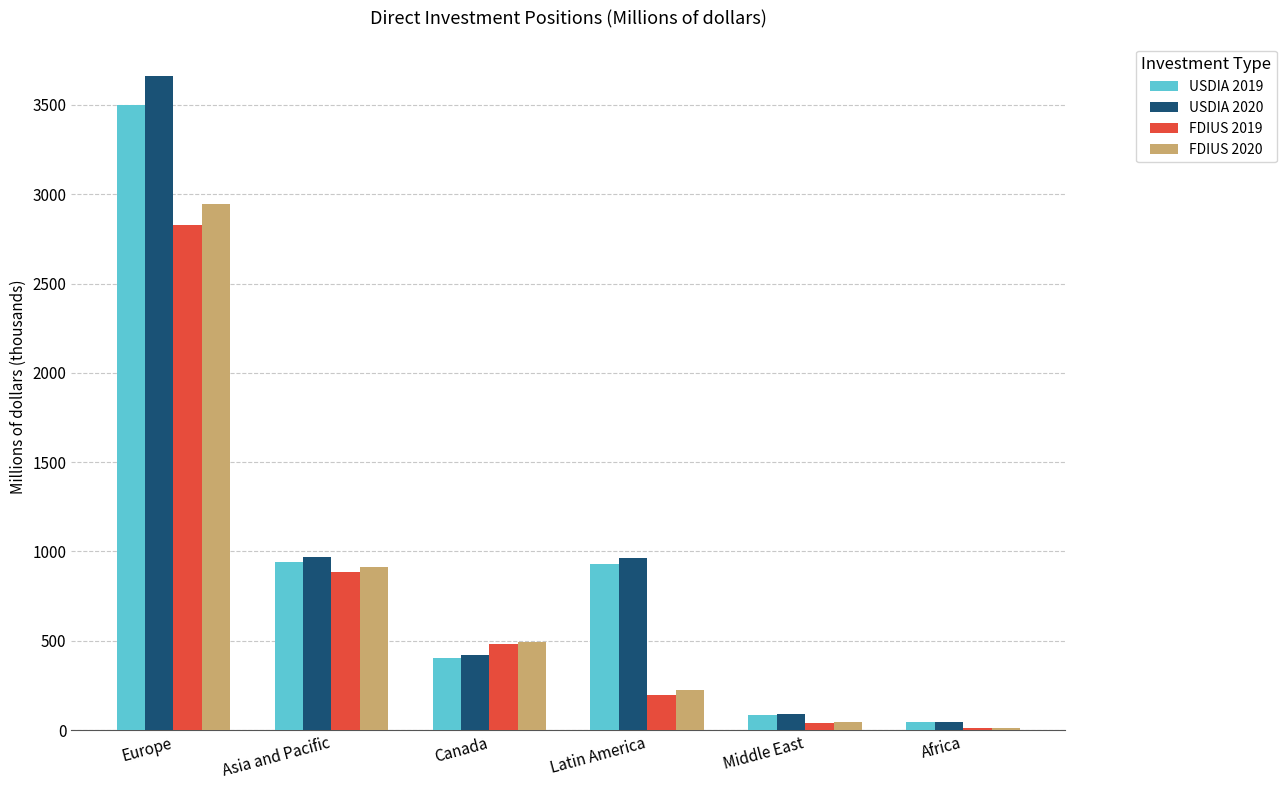

At which label is USDIA 2019 closest to 1773?

Asia and Pacific